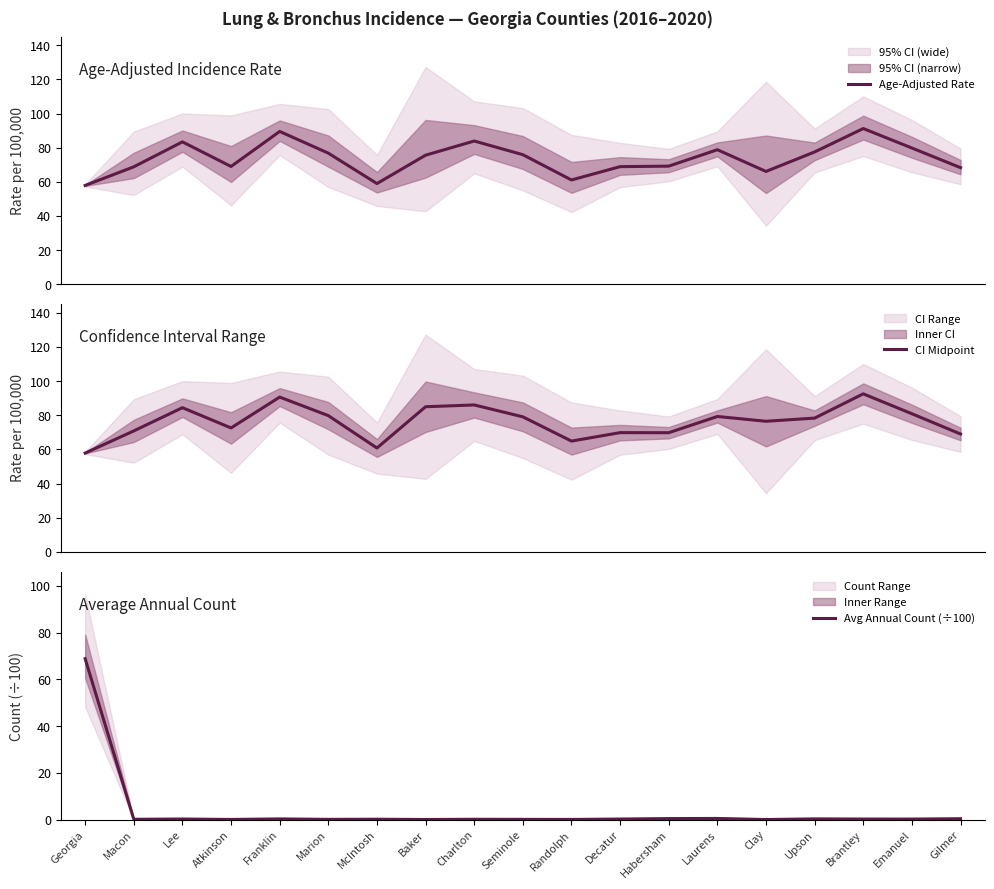

Where does the CI Midpoint series first go above 78?

Lee